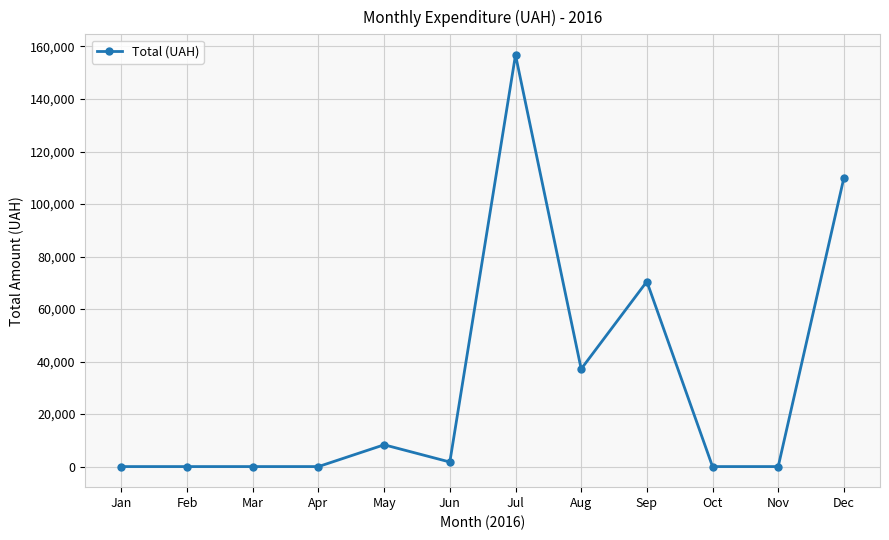

Which category has the highest value across all series?

Jul